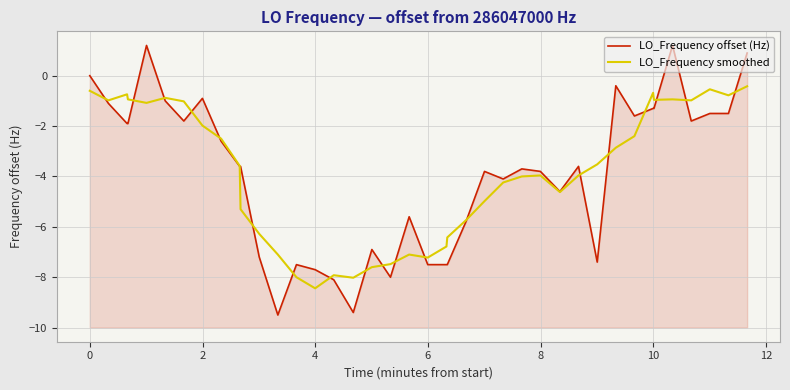

How many values in the LO_Frequency offset (Hz) series exceed -3?

18